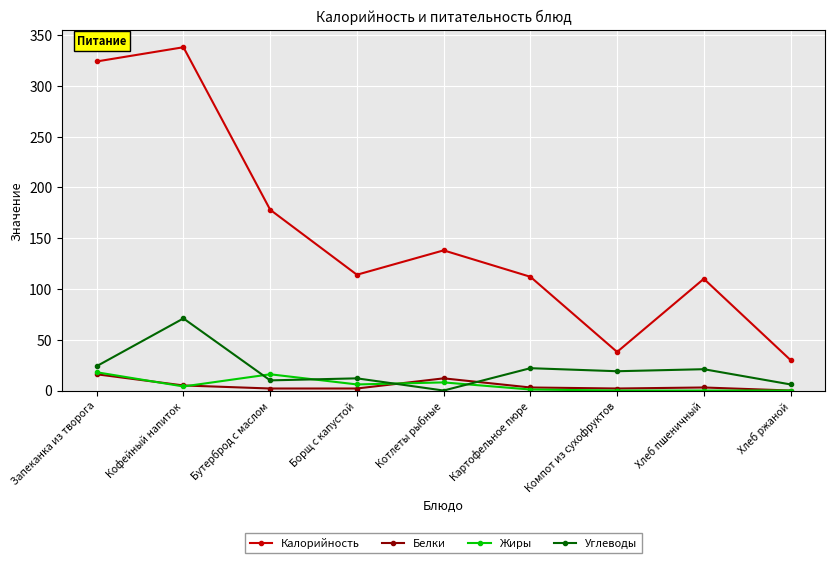

True or false: Белки has more than 2 interior local peaks.

False